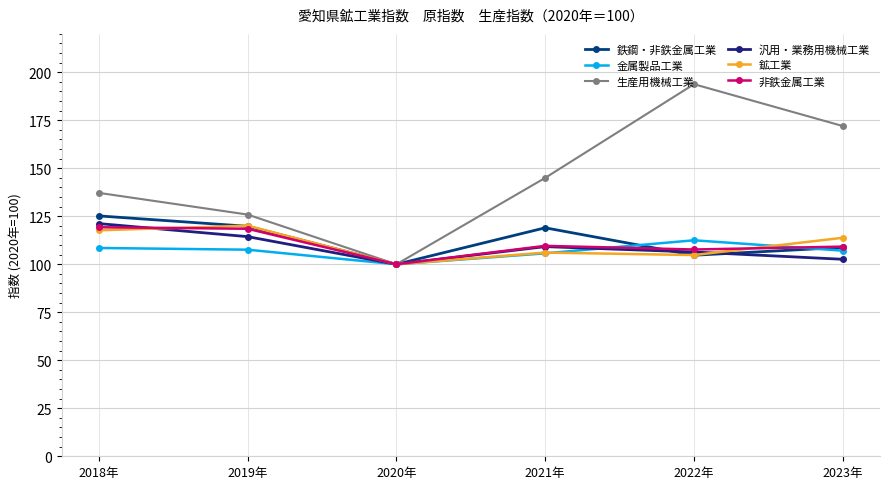

What position from the right is 2019年?

5